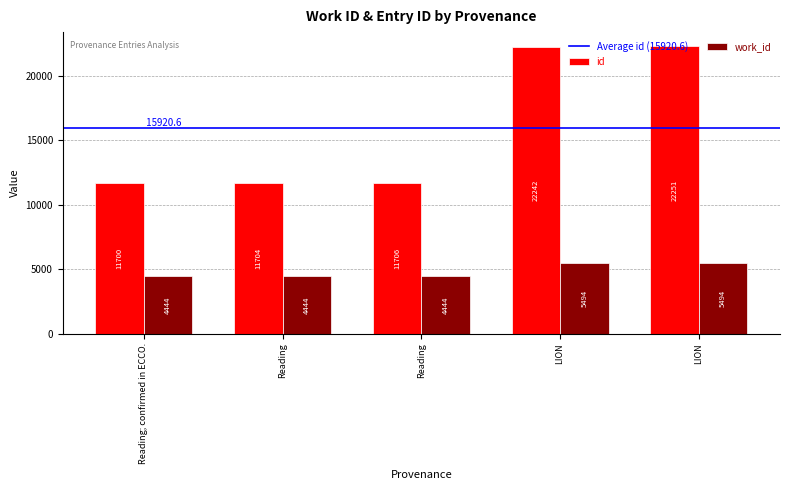

How many distinct data groups are displayed?

2